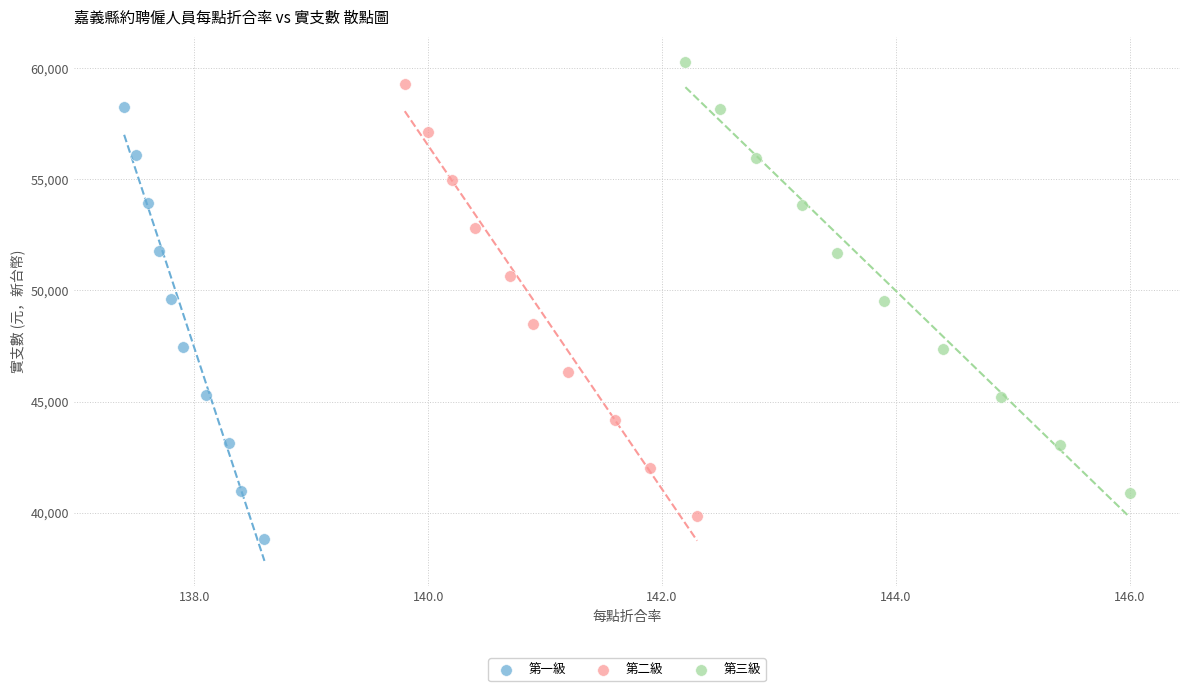

Which series reaches the maximum Y coordinate?

第三級